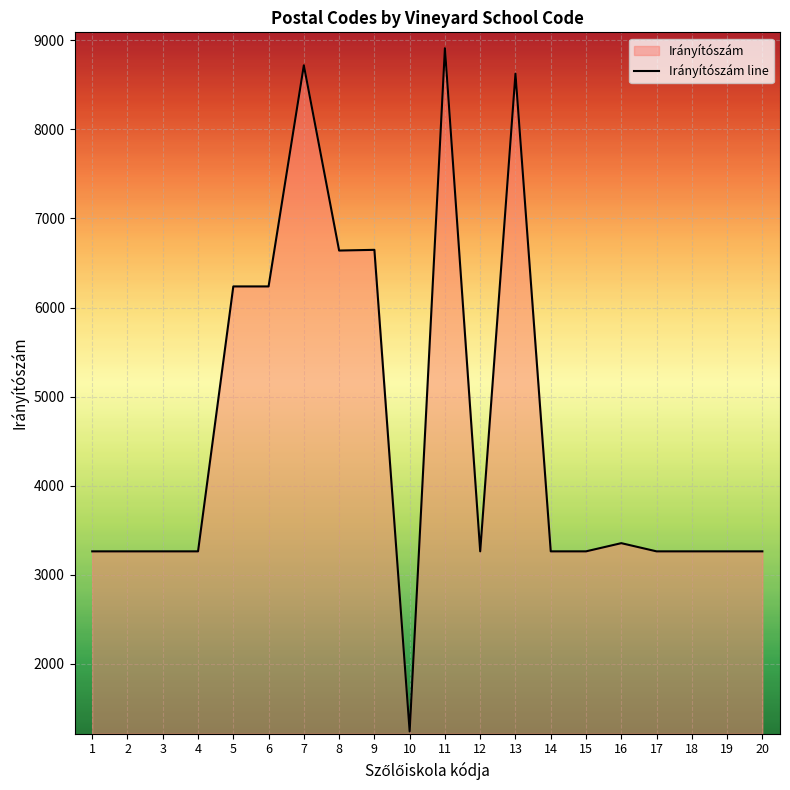

How many data points are above 3261?

8